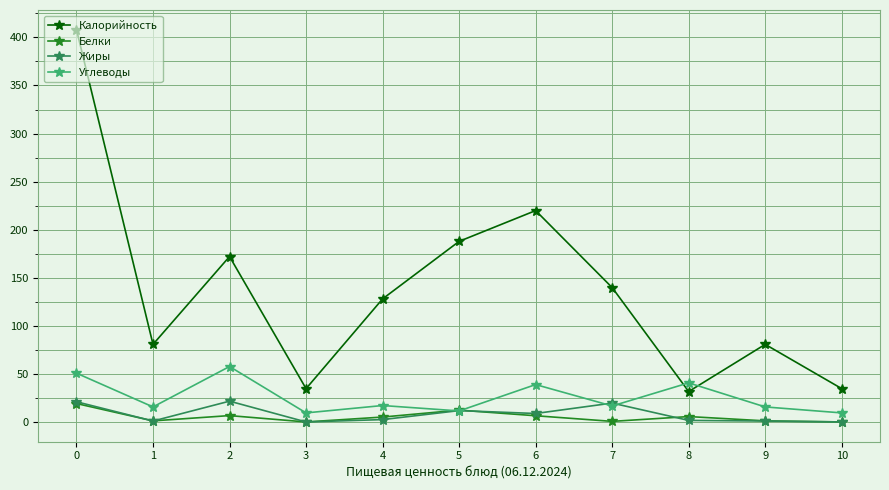

The Жиры series shows 22.0 at 2. True or false?

True